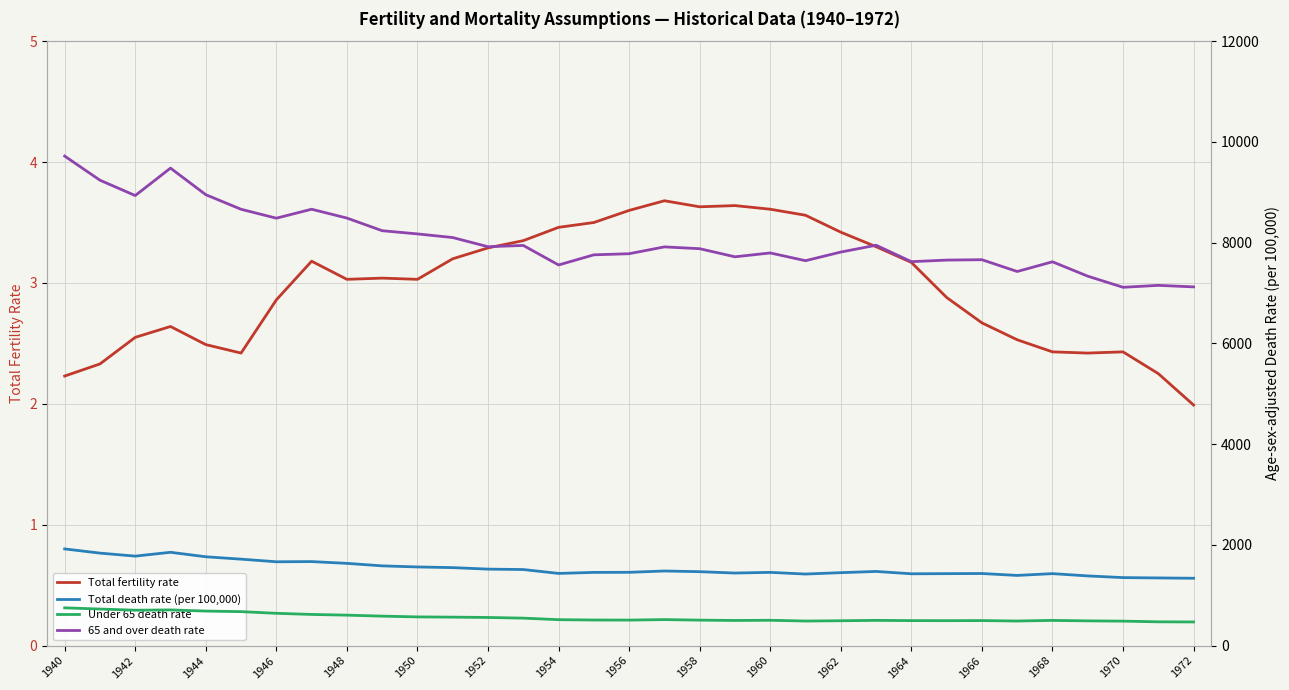

How many data points in Total death rate (per 100,000) are less than 1467?

16